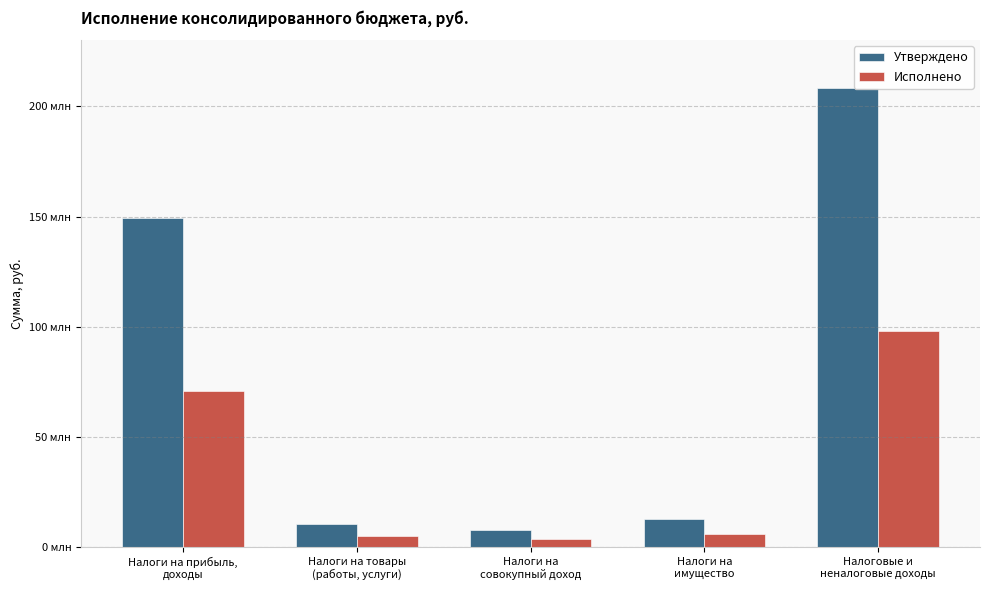

Are the bars grouped side by side (vs. stacked)?

Yes